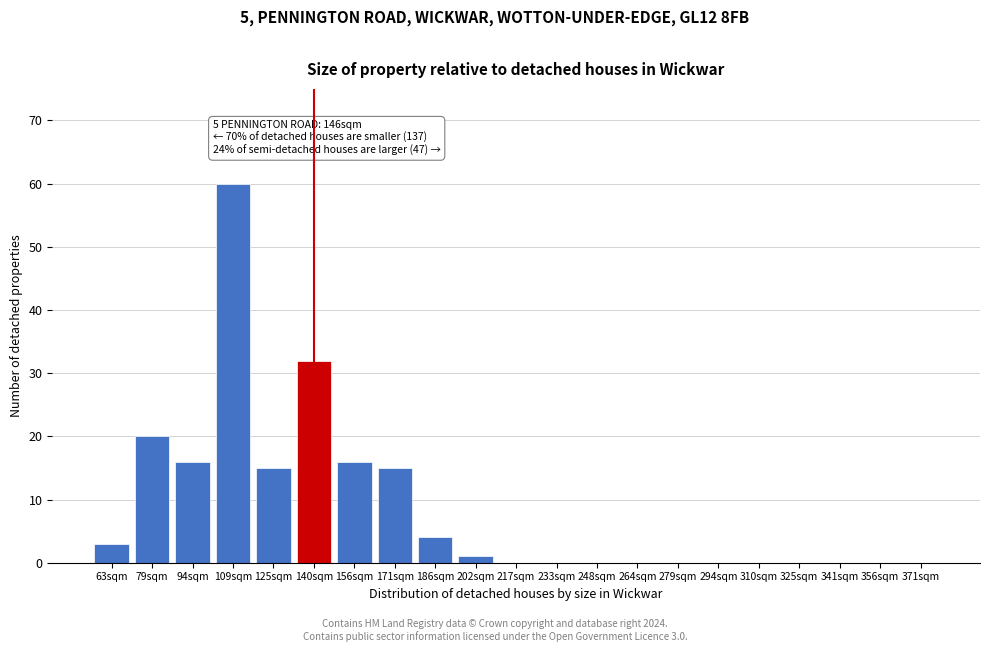

Reading left to right, list all the values displayed in this chart.

63sqm=3	79sqm=20	94sqm=16	109sqm=60	125sqm=15	140sqm=32	156sqm=16	171sqm=15	186sqm=4	202sqm=1	217sqm=0	233sqm=0	248sqm=0	264sqm=0	279sqm=0	294sqm=0	310sqm=0	325sqm=0	341sqm=0	356sqm=0	371sqm=0